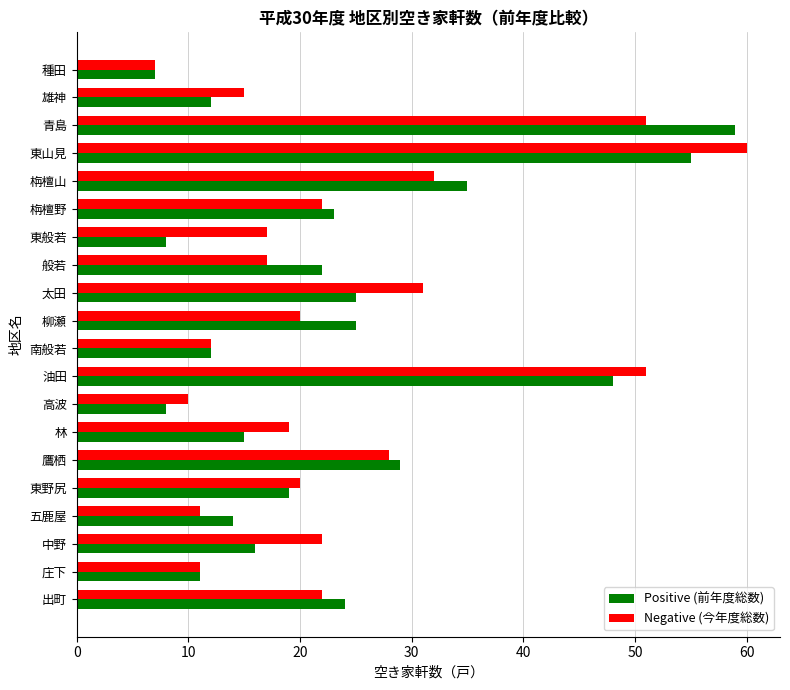

At which category is the sum across all series the highest?

東山見